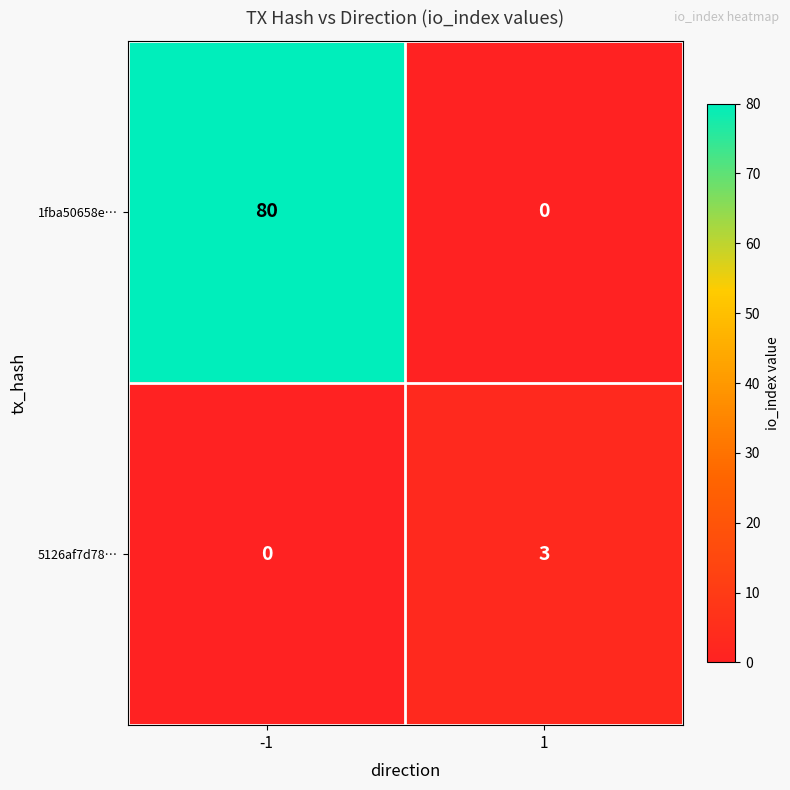

List the labels in order of 5126af7d78… value, largest first.

1, -1